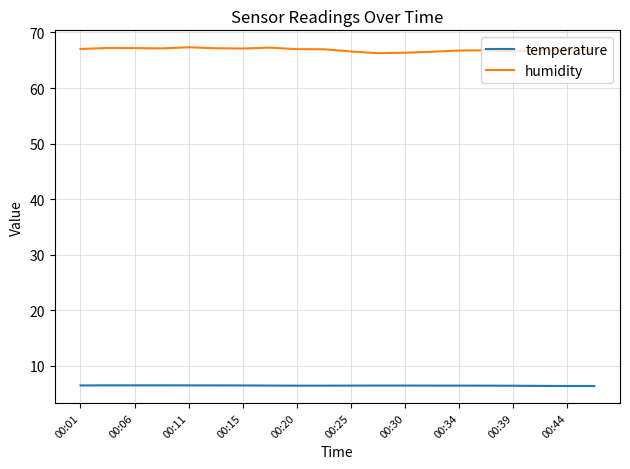

Which series has the largest total across all categories?

humidity